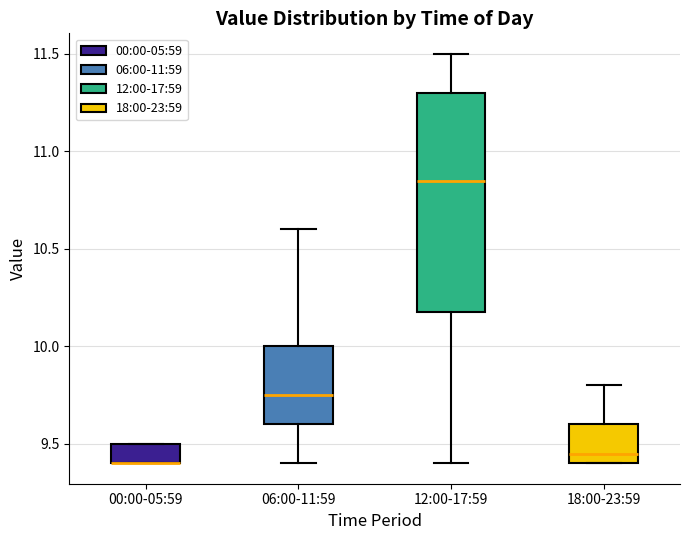

Where does the upper whisker of the box for 18:00-23:59 end on the y-axis? The values are not printed on the chart, so give them approximately, as read against the axis.

9.80